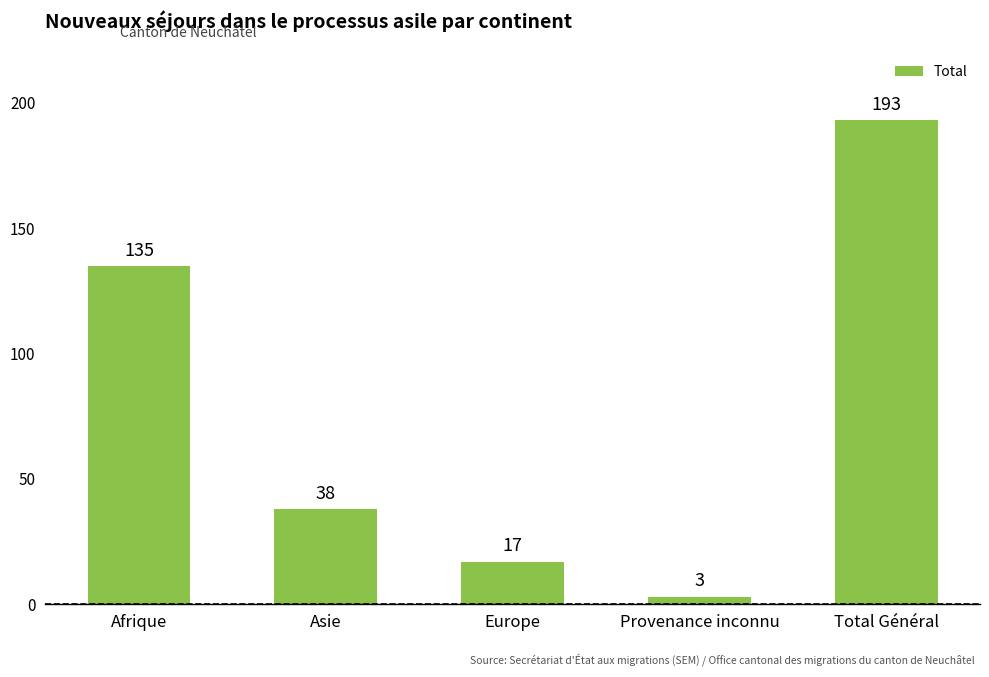

Which has a higher value, Total Général or Asie?

Total Général